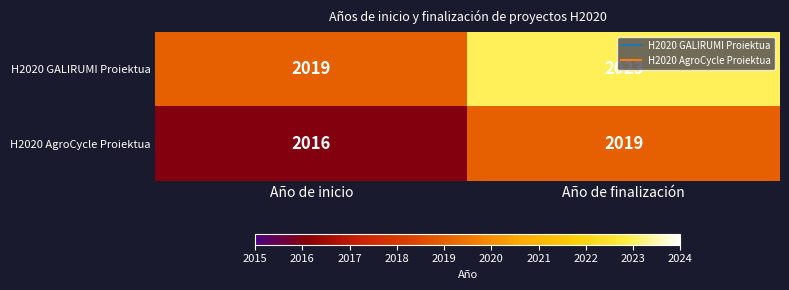

True or false: H2020 AgroCycle Proiektua has a value of 2019 at Año de finalización.

True